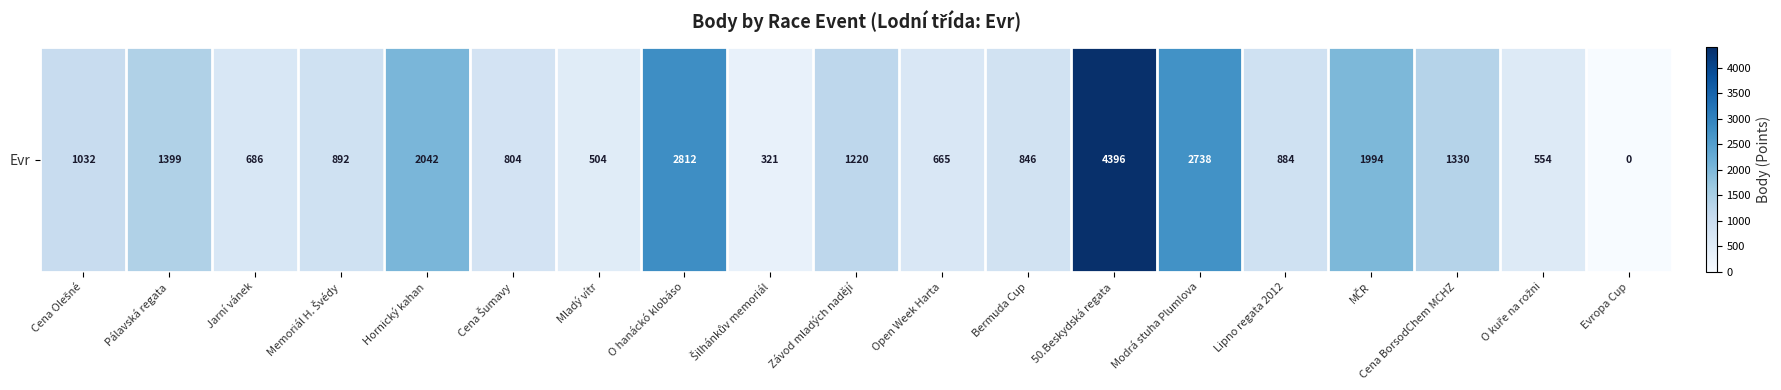

List the labels in order of value, largest first.

50.Beskydská regata, O hanáckó klobáso, Modrá stuha Plumlova, Hornický kahan, MČR, Pálavská regata, Cena BorsodChem MCHZ, Závod mladých nadějí, Cena Olešné, Memoriál H. Švédy, Lipno regata 2012, Bermuda Cup, Cena Šumavy, Jarní vánek, Open Week Harta, O kuře na rožni, Mladý vítr, Šilhánkův memoriál, Evropa Cup